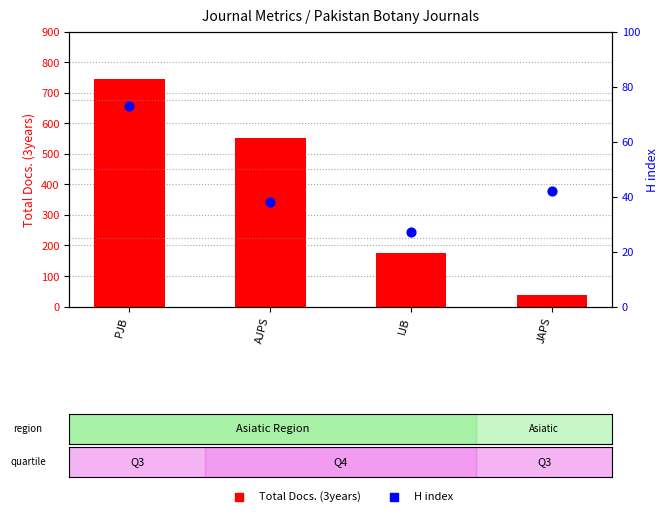

Which series reaches the minimum Y coordinate?

H index